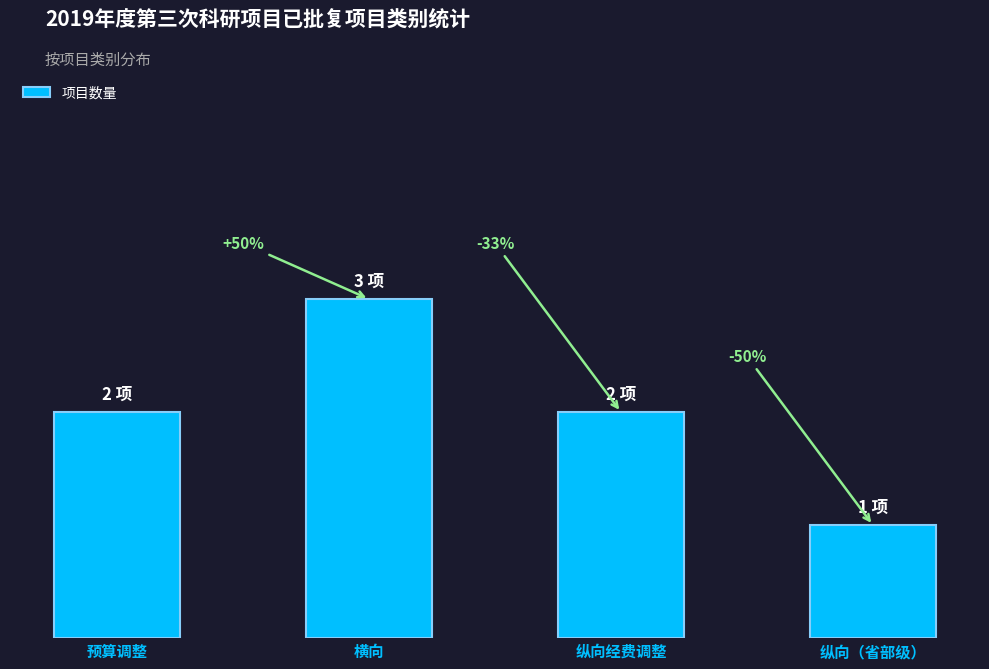

What is the label of the 2nd bar from the left?

横向